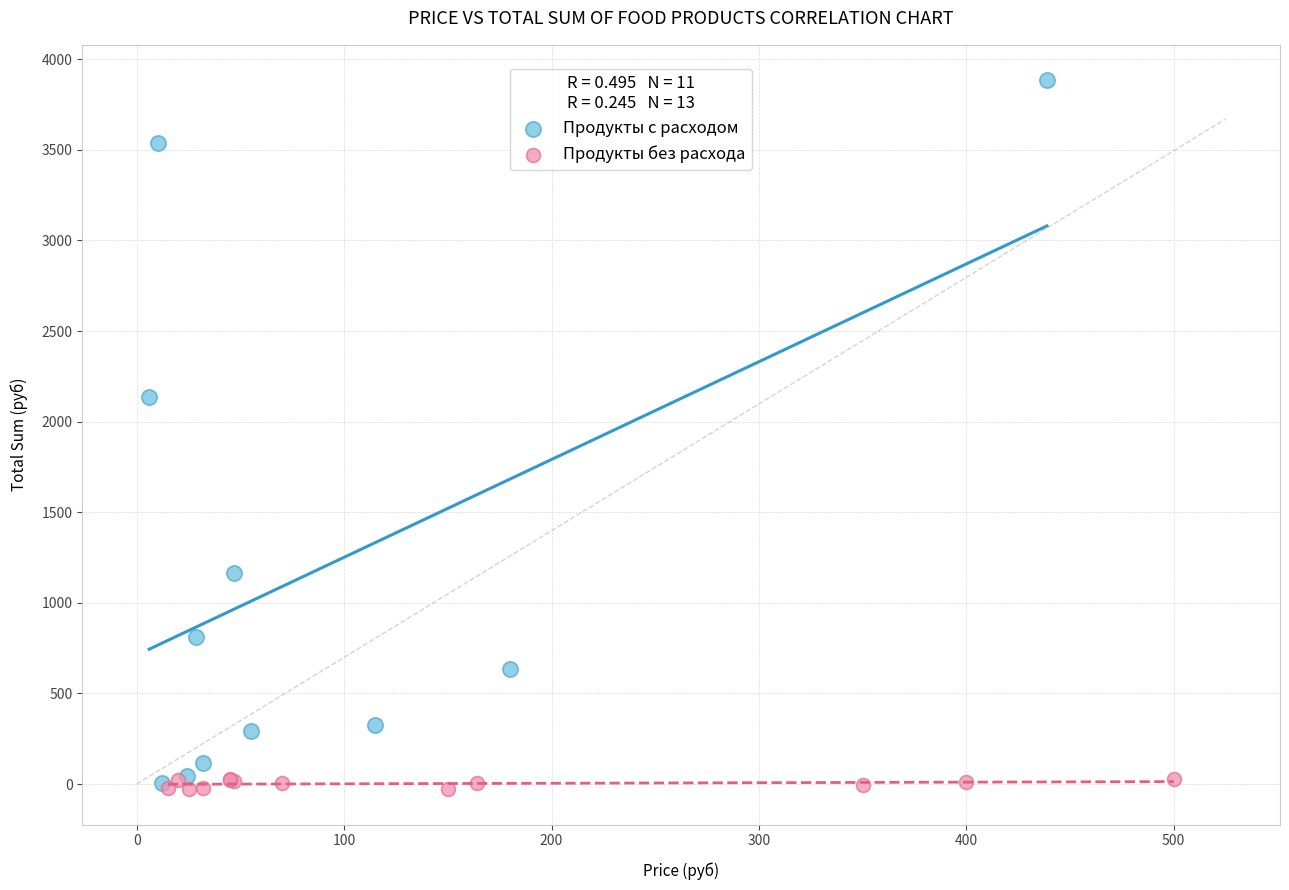

What are all the series names shown in the legend?

Продукты с расходом, Продукты без расхода